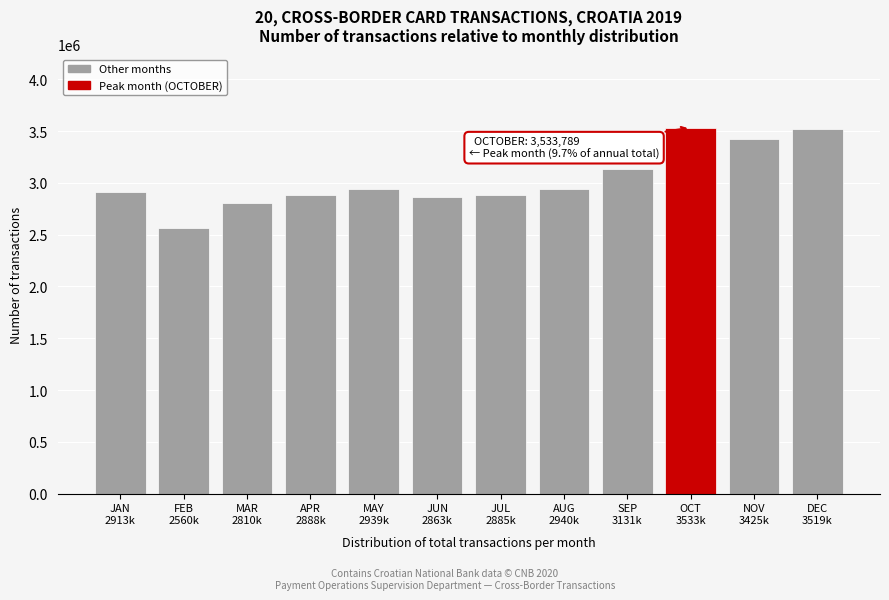

What is the value of the 2nd bar from the left?

2560577